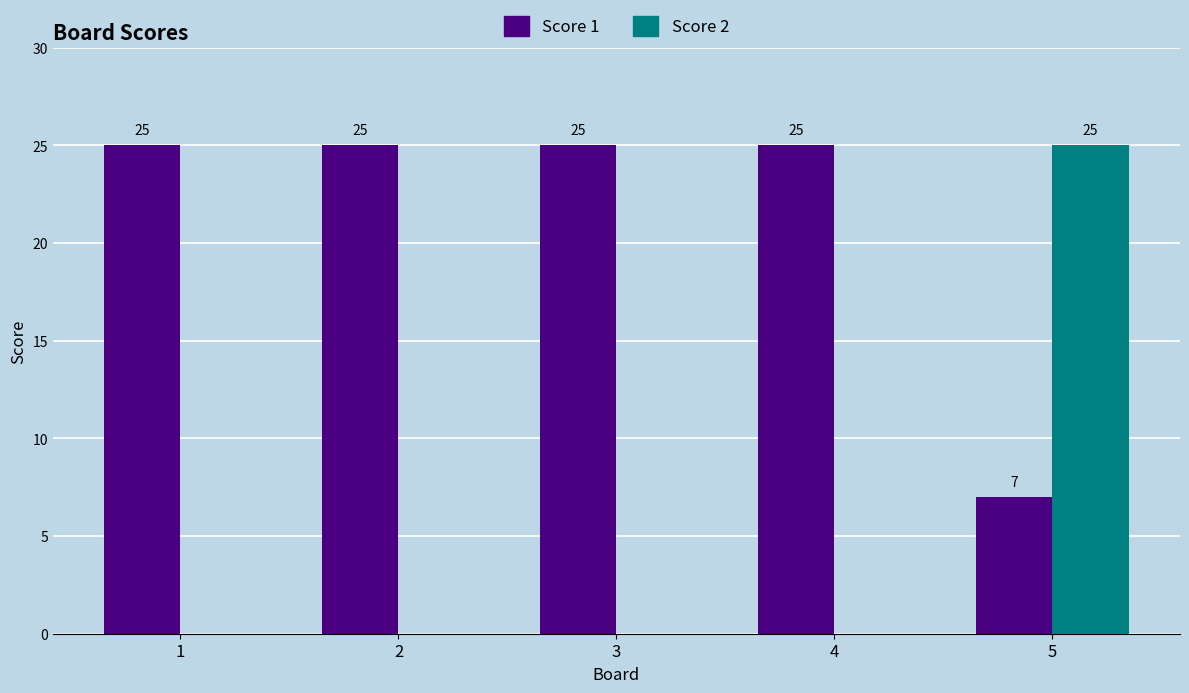

What is the sum of the Score 2 values at 5 and 3?

25